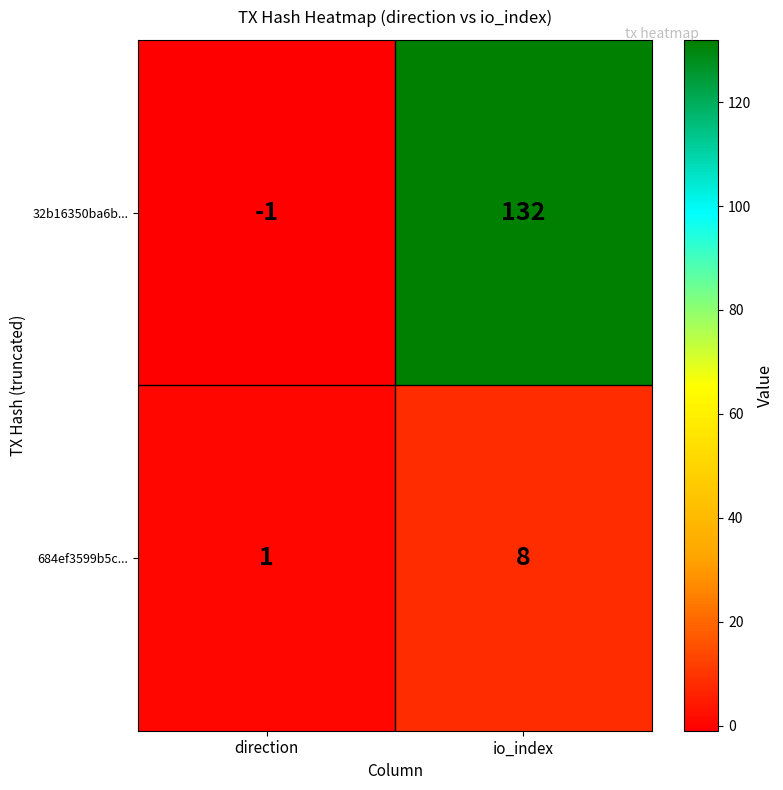

How many distinct data groups are displayed?

2